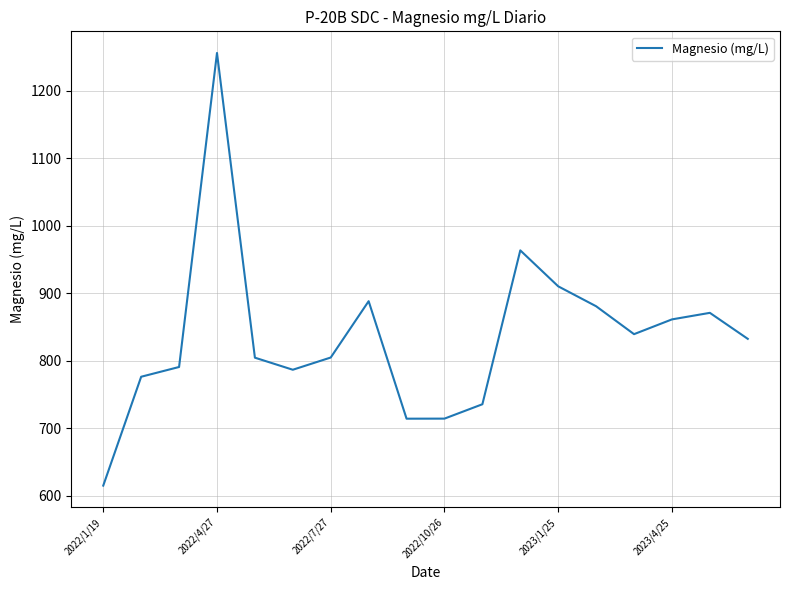

What is the minimum value shown in the chart?

614.8